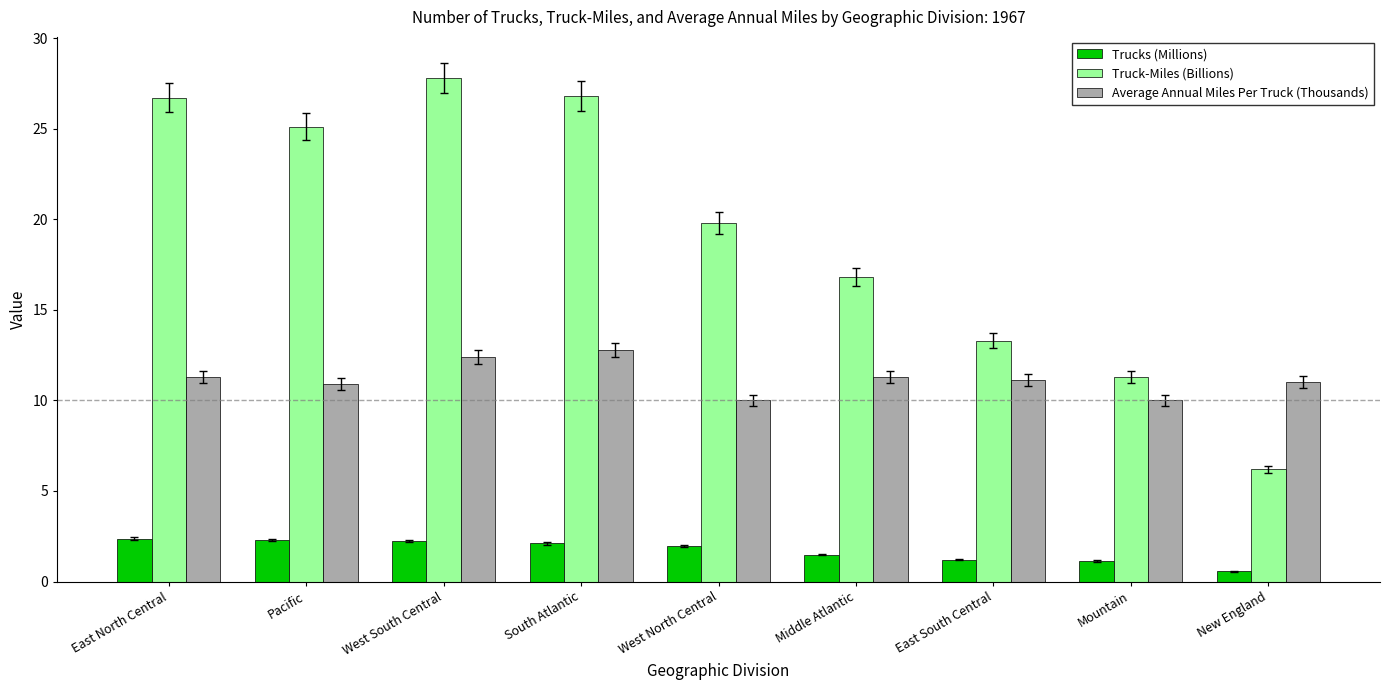

Are the bars grouped side by side (vs. stacked)?

Yes